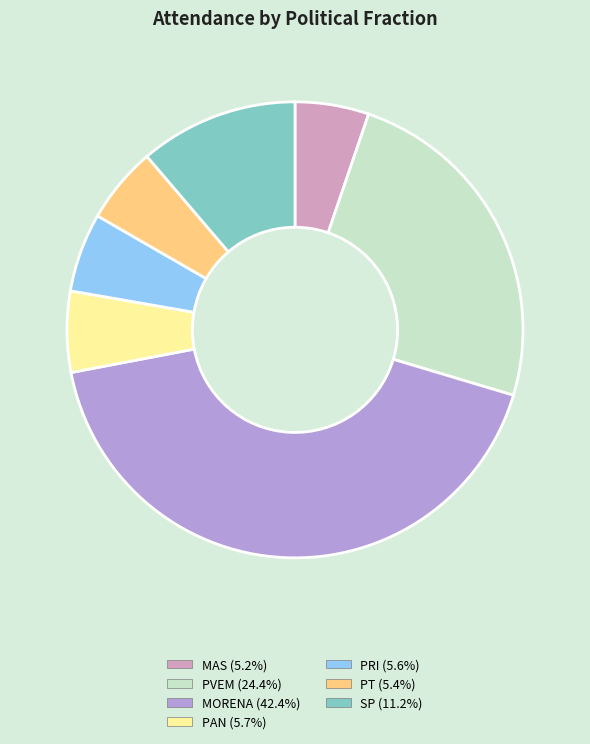

Between PVEM and PAN, which is larger?

PVEM